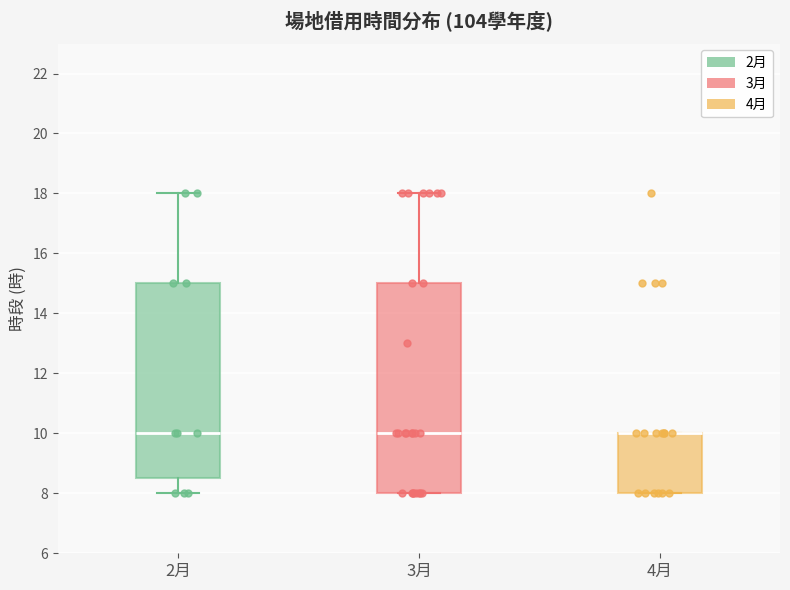

Where does the median line of the box for 3月 sit on the y-axis? The values are not printed on the chart, so give them approximately, as read against the axis.

10.0